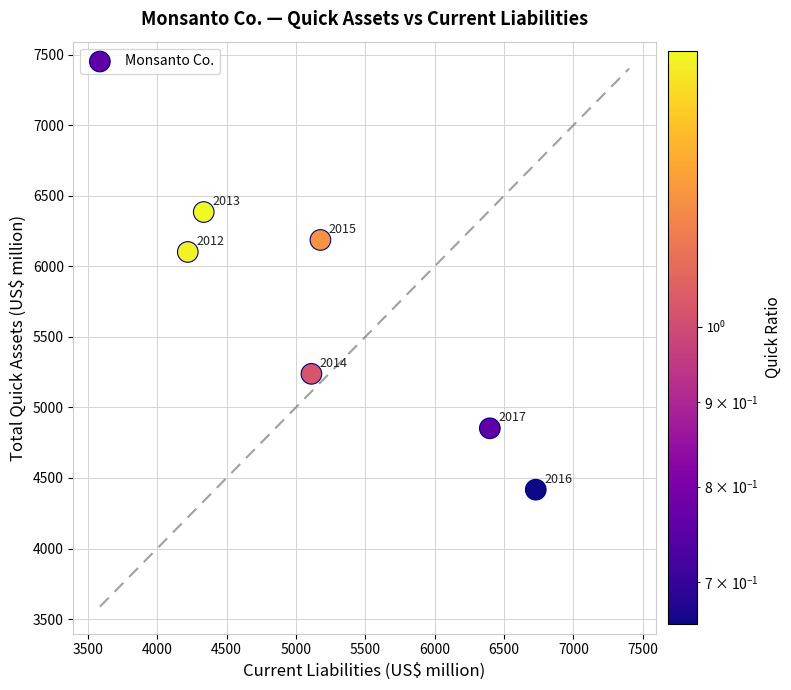

What Y value in the scatter plot is closest to 5401?

5238